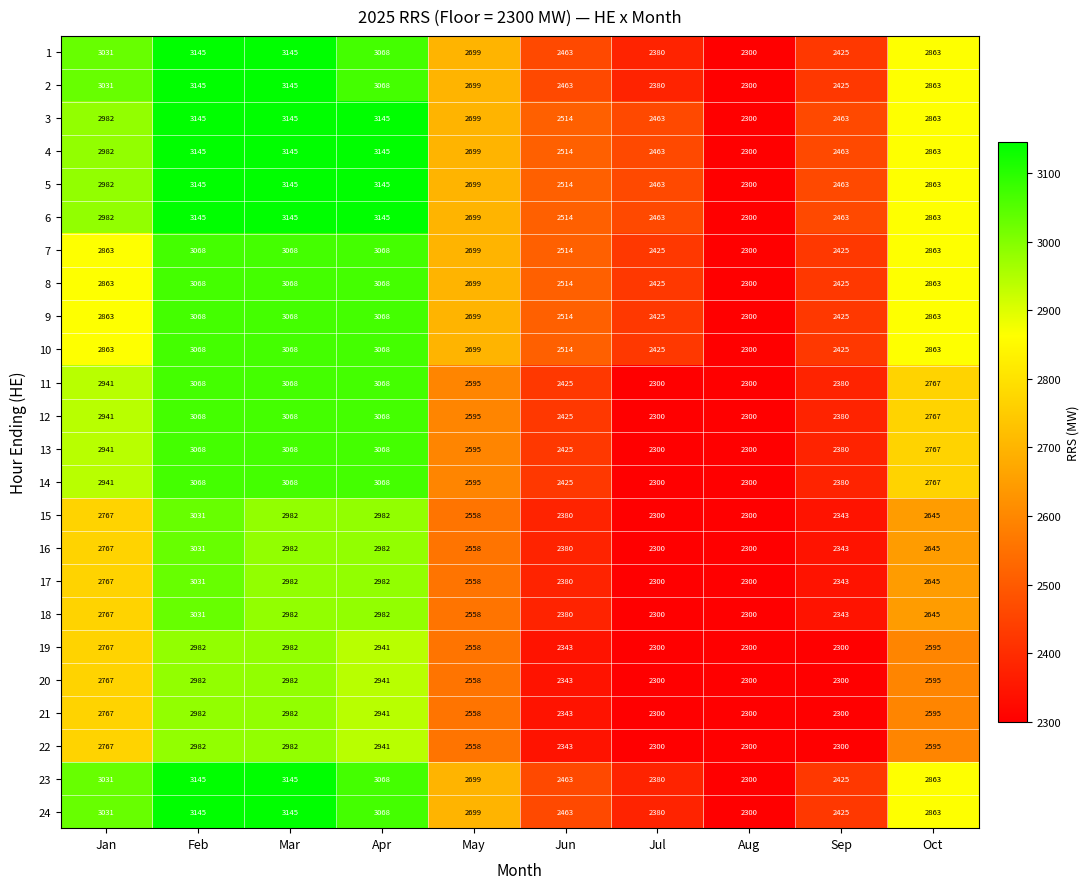

The value of 23 at Oct is 1435. True or false?

False